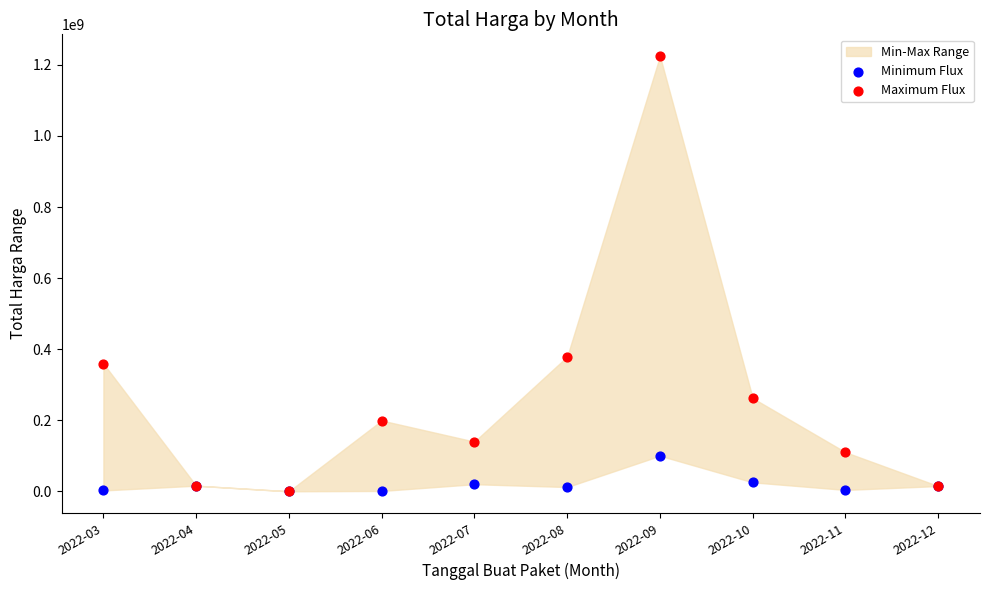

Across all series, what Y value is closest to 612341000?

379075000